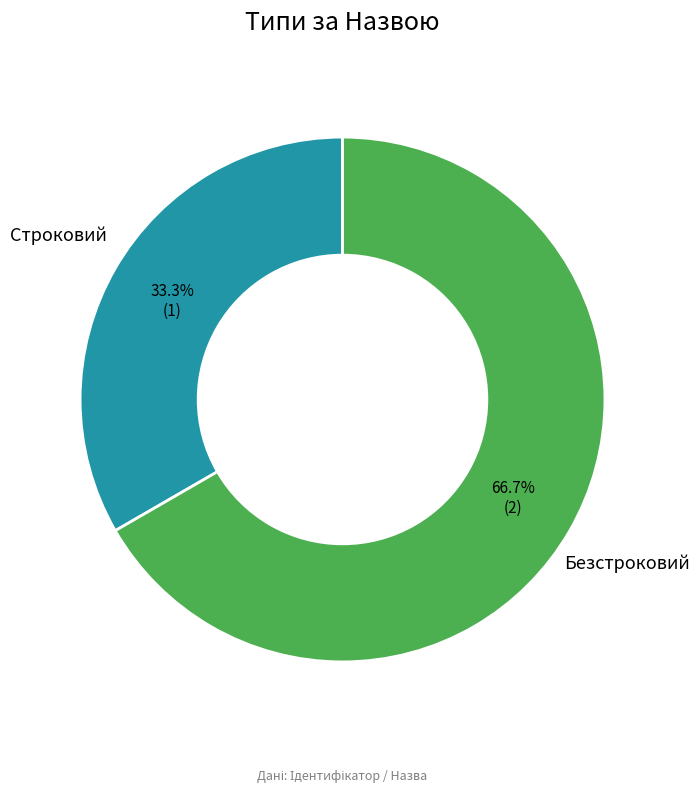

What percentage is the Безстроковий slice, to the nearest percent?

67%